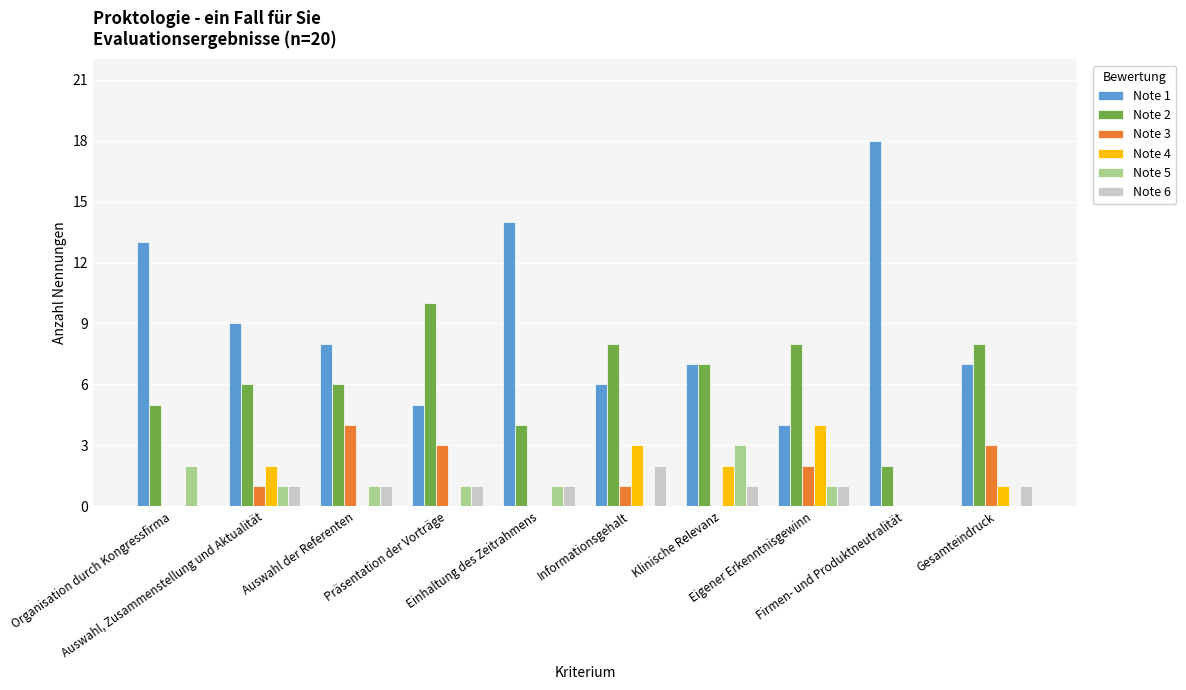

How many categories are shown in the chart?

10